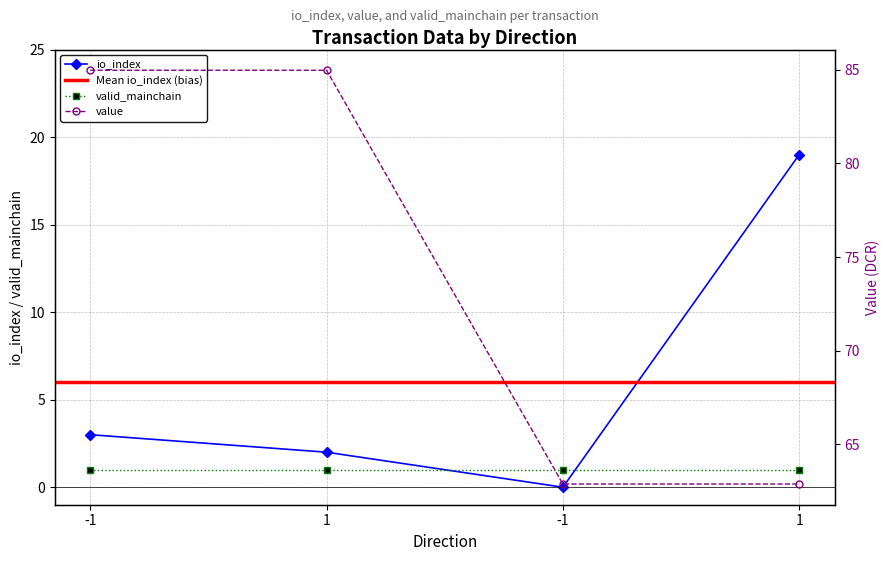

Which series has the largest range (max minus min)?

value